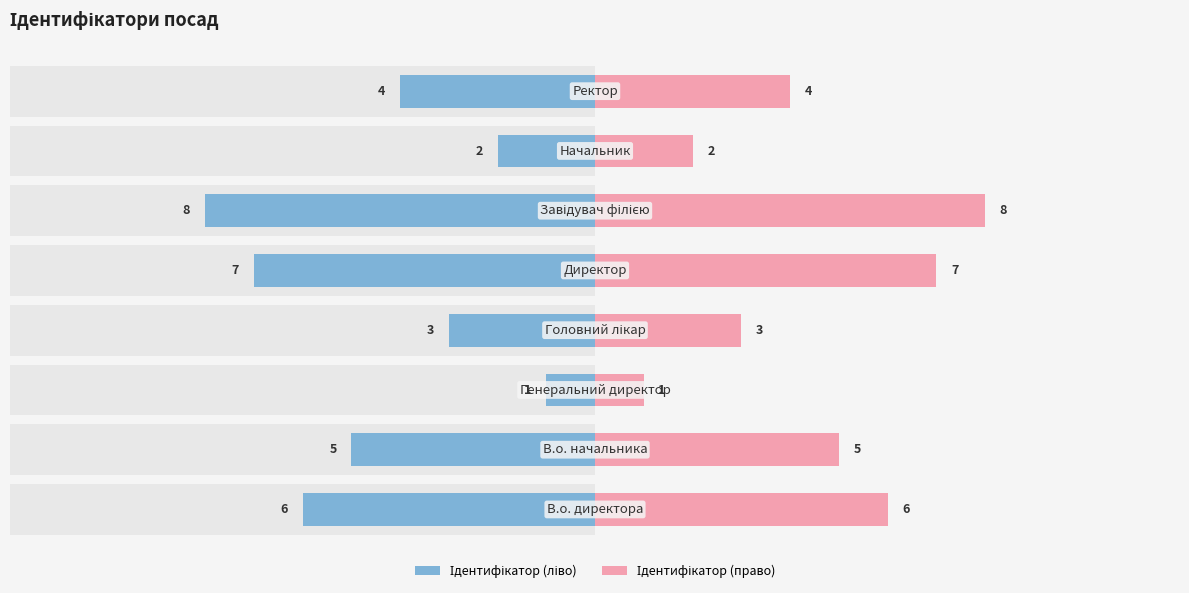

Rank the series by their average value, from lowest to highest.

Ідентифікатор (ліво), Ідентифікатор (право)